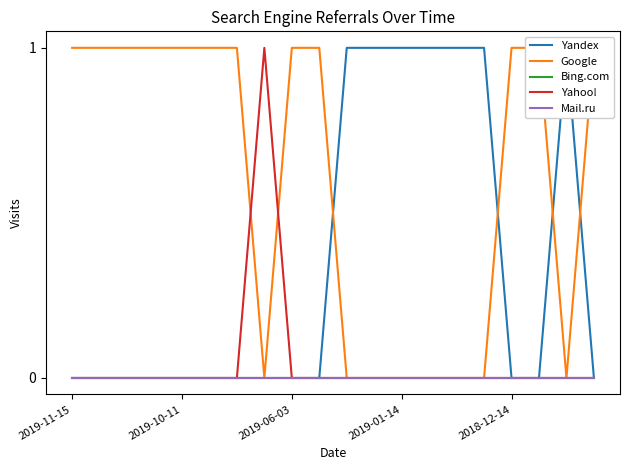

At which label does Yahoo! reach its minimum?

2019-11-15